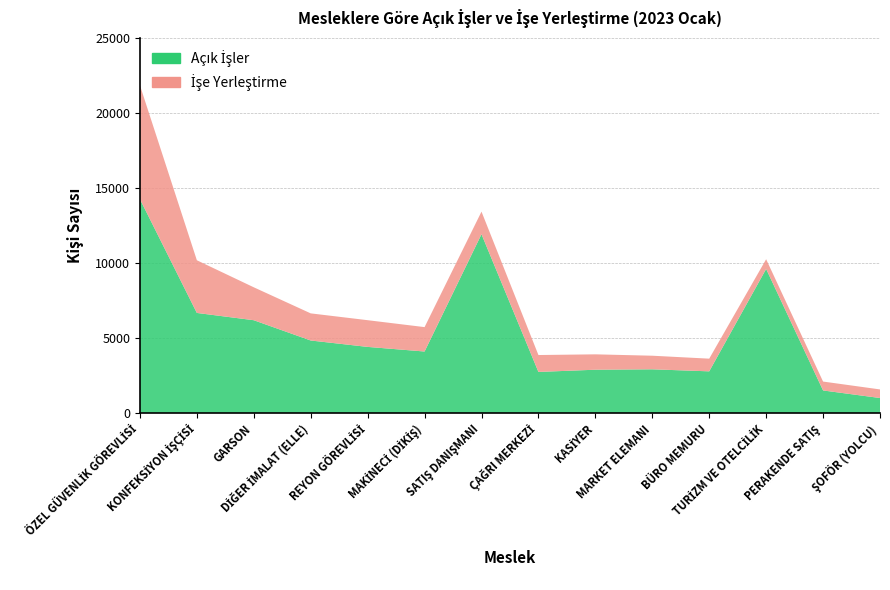

Reading right to left, list all the values displayed in this chart.

Açık İşler: ŞOFÖR (YOLCU)=1013	PERAKENDE SATIŞ=1517	TURİZM VE OTELCİLİK=9606	BÜRO MEMURU=2789	MARKET ELEMANI=2924	KASİYER=2897	ÇAĞRI MERKEZİ=2750	SATIŞ DANIŞMANI=11918	MAKİNECİ (DİKİŞ)=4109	REYON GÖREVLİSİ=4416	DİĞER İMALAT (ELLE)=4842	GARSON=6192	KONFEKSİYON İŞÇİSİ=6677	ÖZEL GÜVENLİK GÖREVLİSİ=14252
İşe Yerleştirme: ŞOFÖR (YOLCU)=572	PERAKENDE SATIŞ=592	TURİZM VE OTELCİLİK=647	BÜRO MEMURU=844	MARKET ELEMANI=905	KASİYER=1024	ÇAĞRI MERKEZİ=1125	SATIŞ DANIŞMANI=1503	MAKİNECİ (DİKİŞ)=1624	REYON GÖREVLİSİ=1778	DİĞER İMALAT (ELLE)=1806	GARSON=2191	KONFEKSİYON İŞÇİSİ=3507	ÖZEL GÜVENLİK GÖREVLİSİ=7578